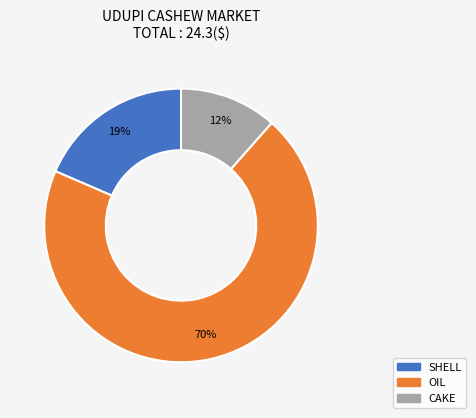

Rank the categories by value from lowest to highest.

CAKE, SHELL, OIL